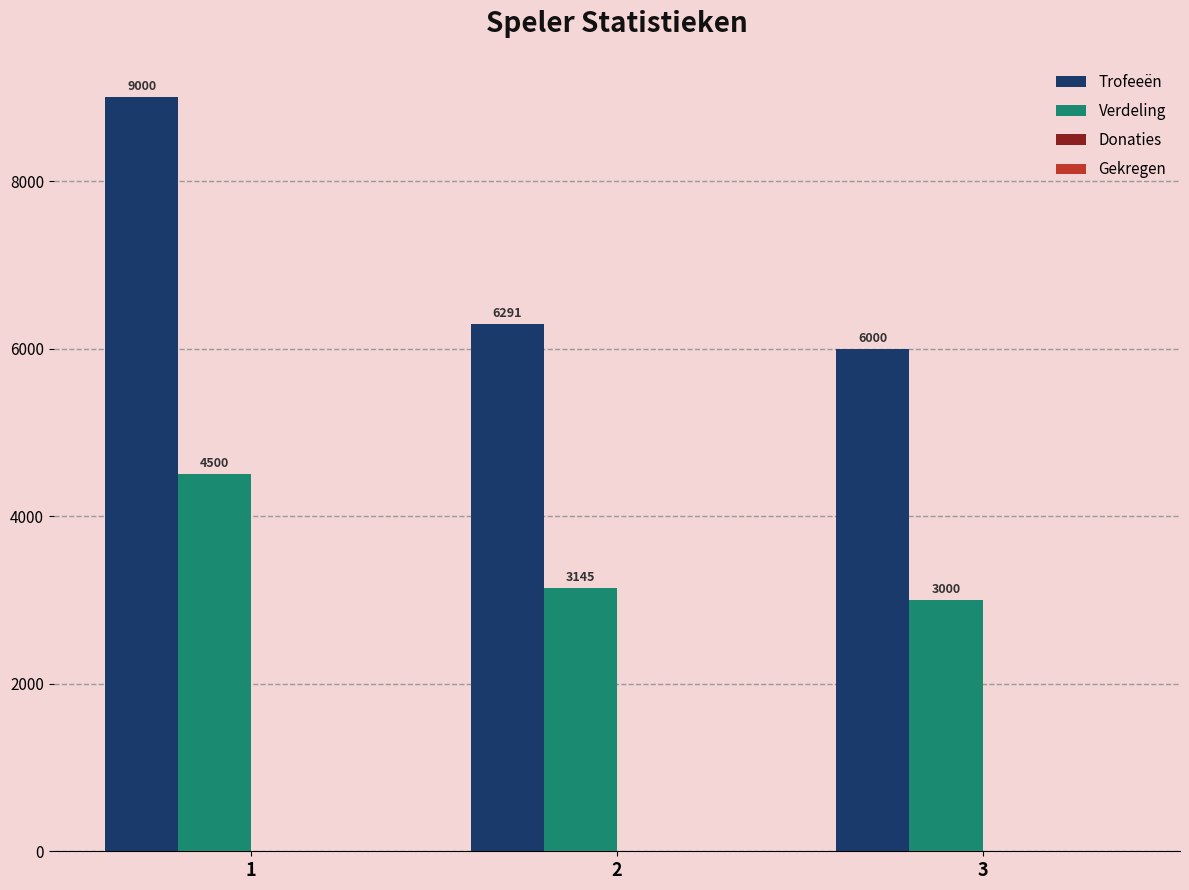

Does the chart contain stacked bars?

No